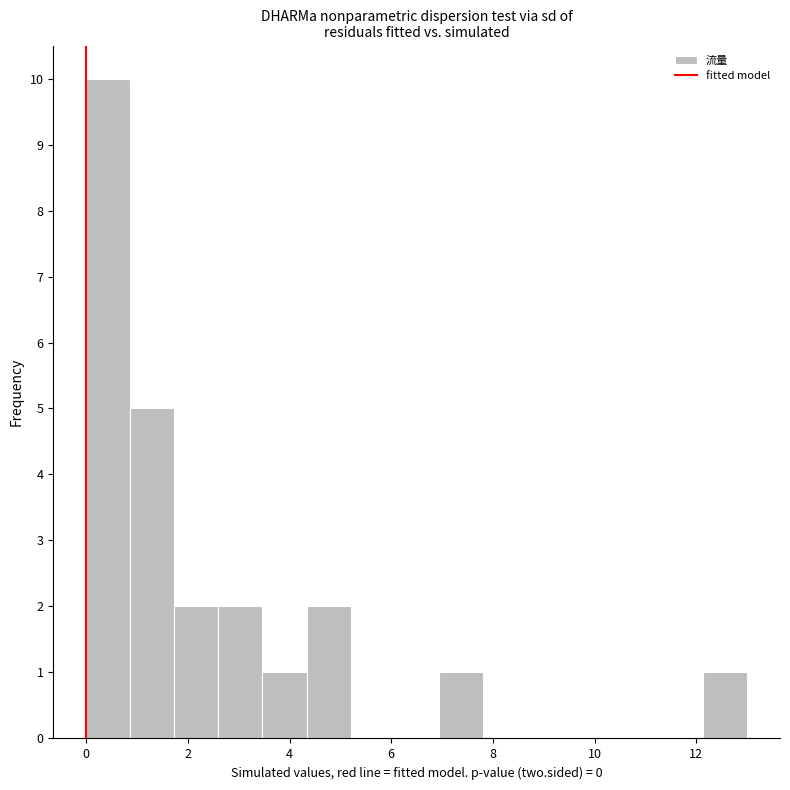

Which range on the x-axis has the tallest bar?

0.0 to 0.8